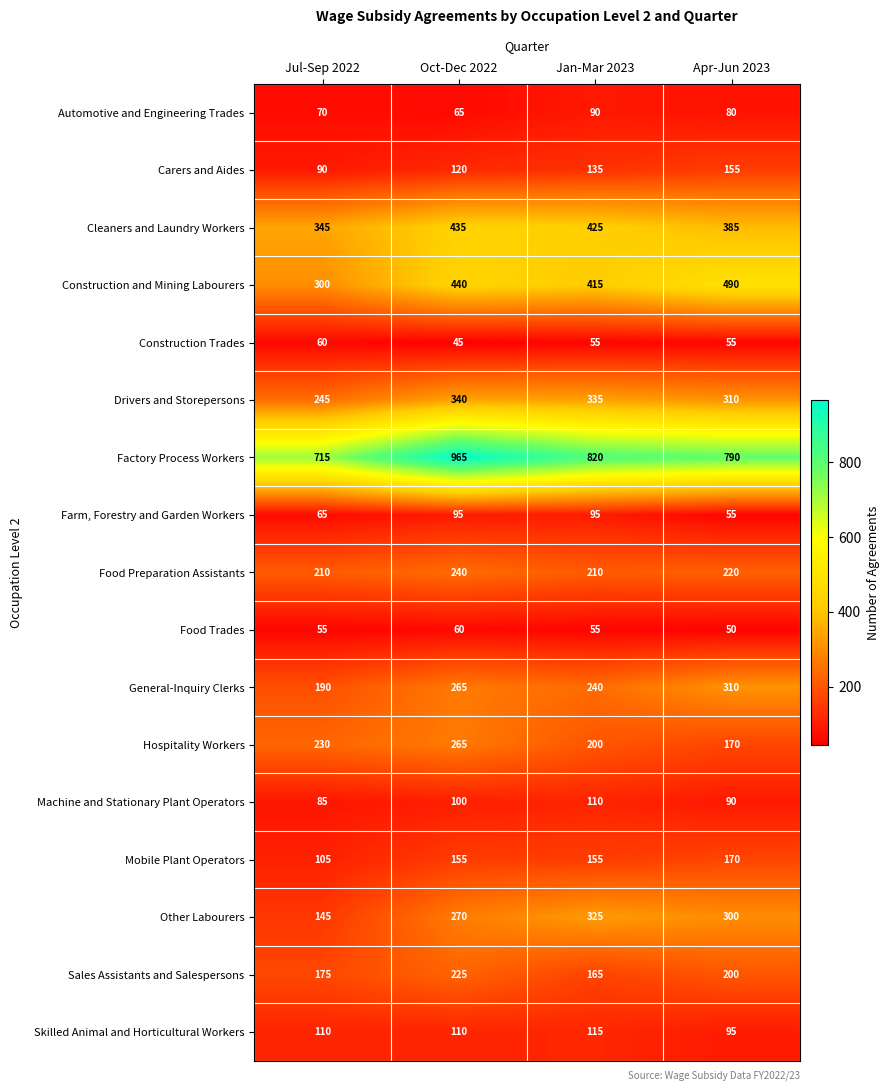

The value of Construction Trades at Jul-Sep 2022 is 25. True or false?

False